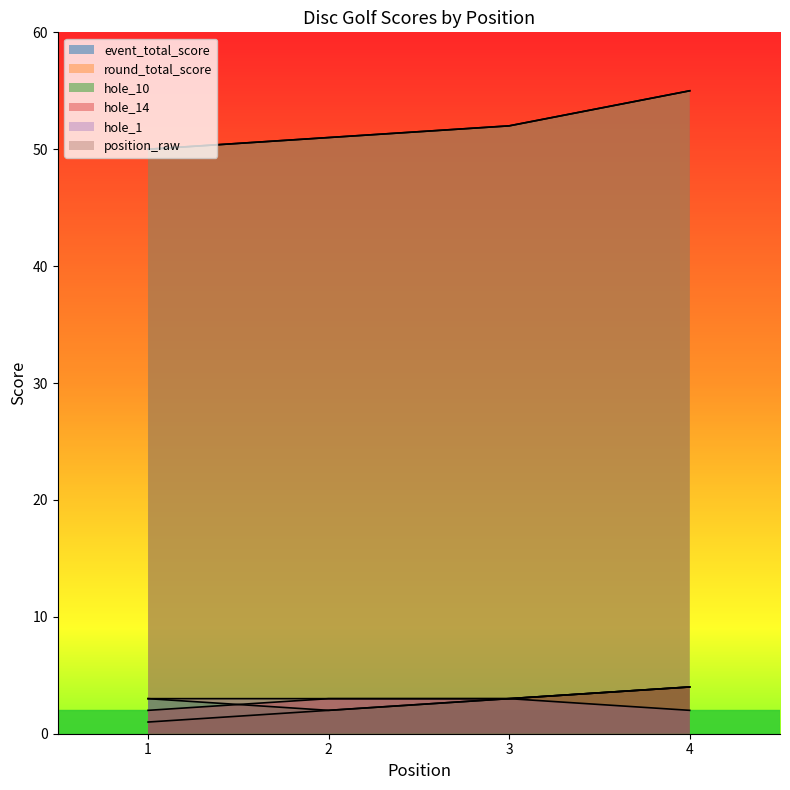

Does the chart display data point markers on the line(s)?

No